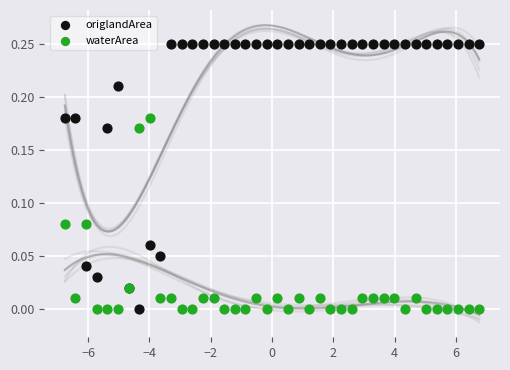

Which series has the largest Y range (max minus min)?

origlandArea